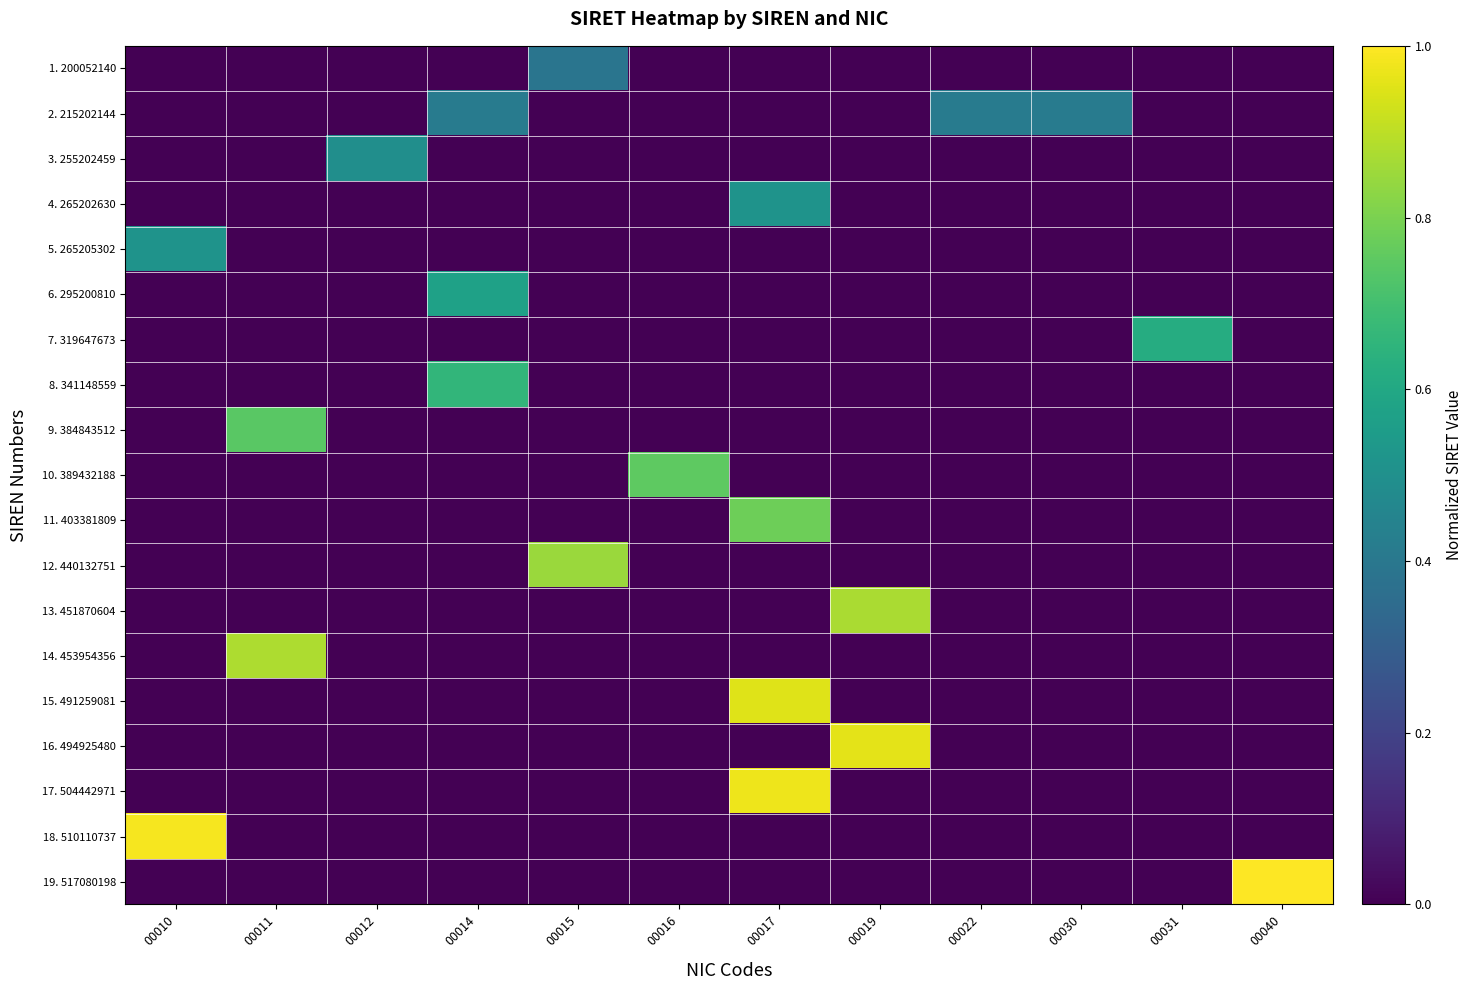

How many categories are shown in the chart?

12